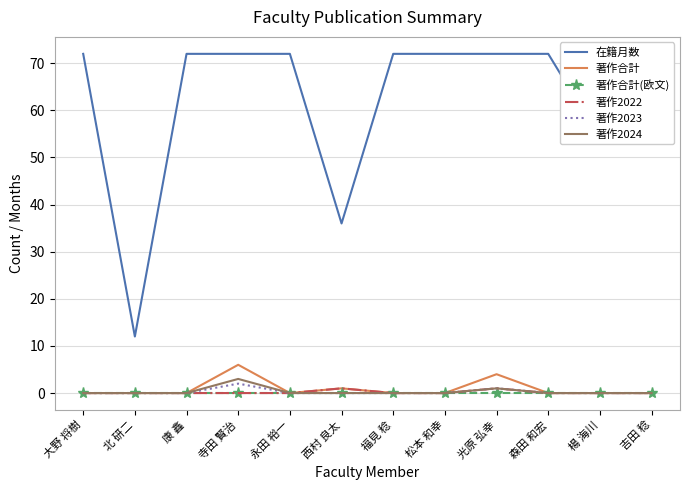

At which category does 在籍月数 reach its first local valley?

北 研二